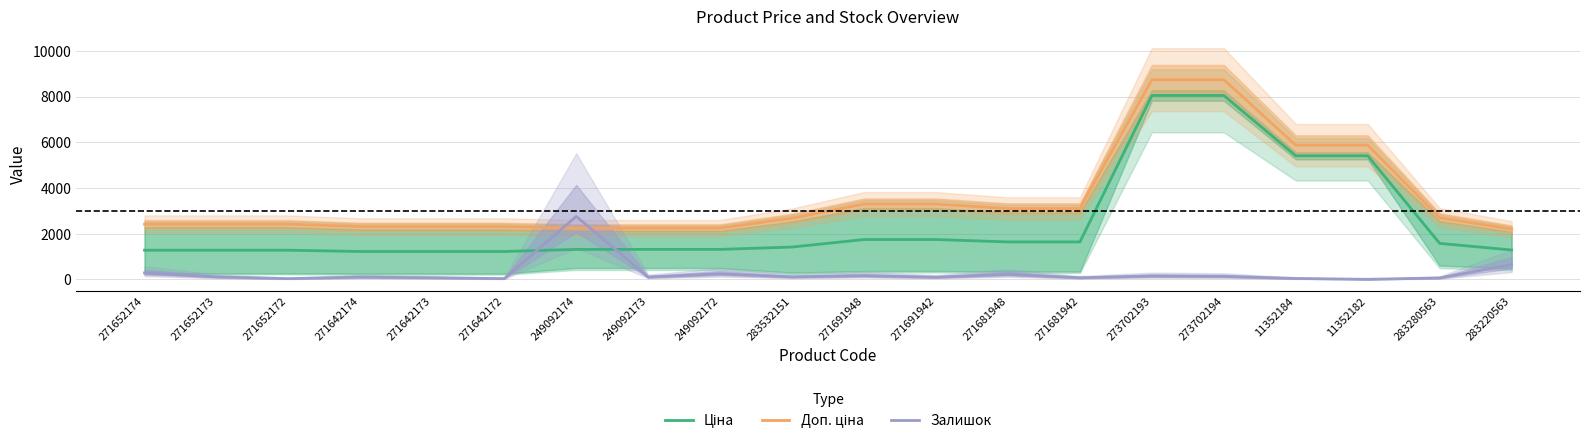

Which series has the largest total across all categories?

Доп. ціна